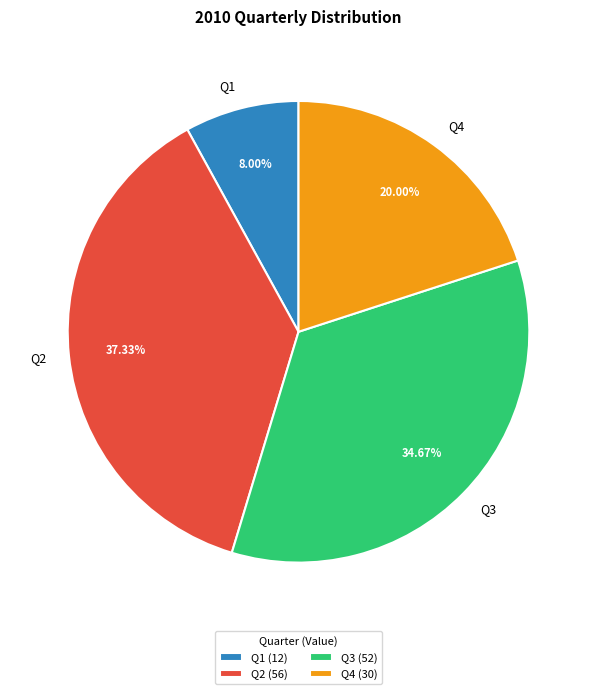

To the nearest percent, what percentage of the pie is Q2?

37%